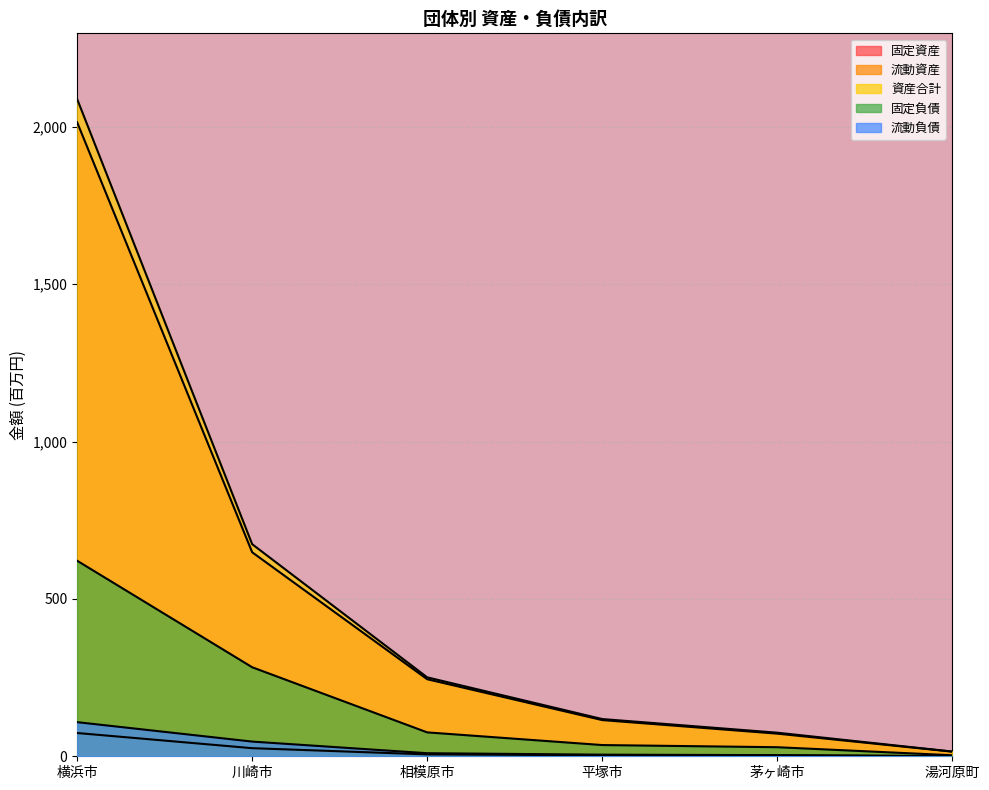

How many lines are shown in the chart?

5